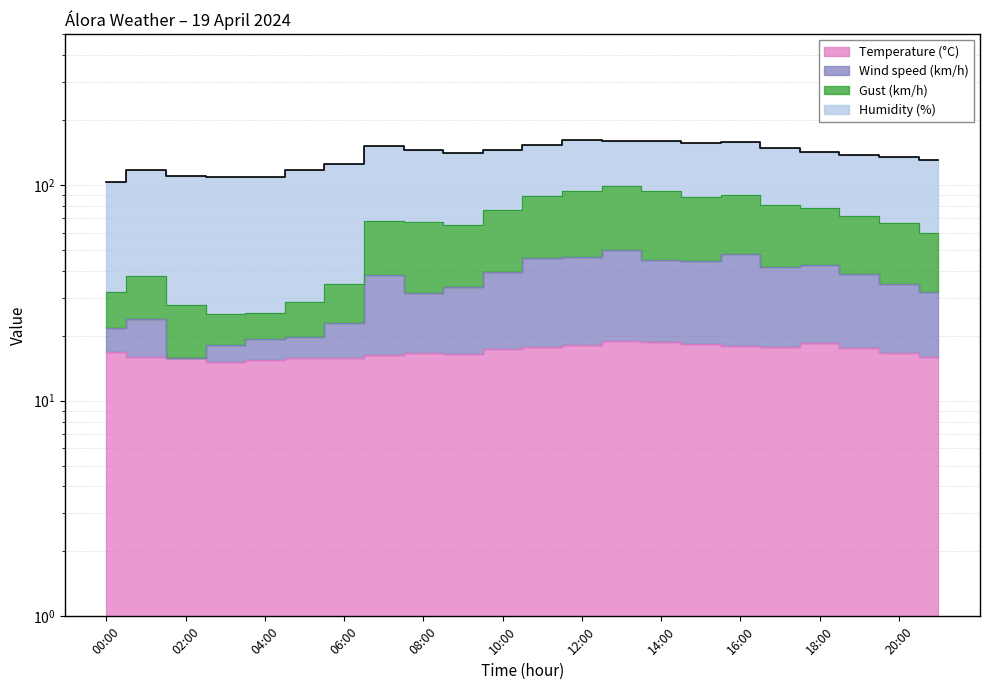

Does the chart have visible grid lines?

Yes